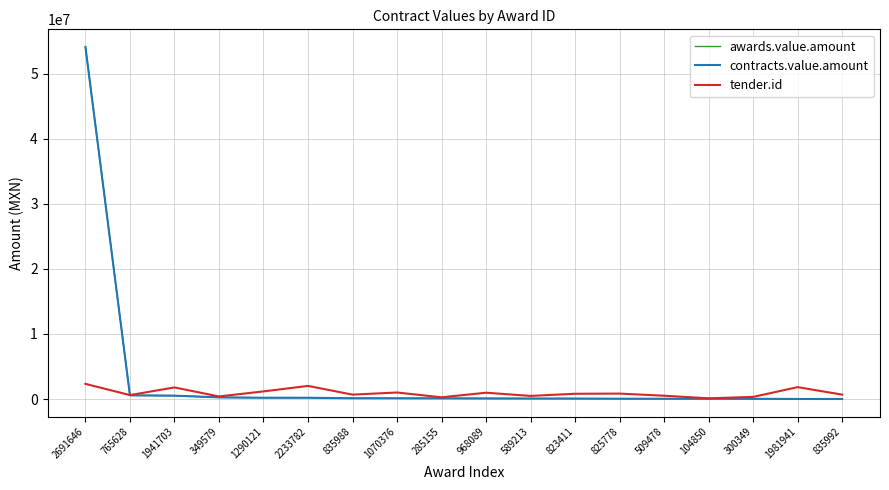

Is this an area chart (filled region under the line)?

No